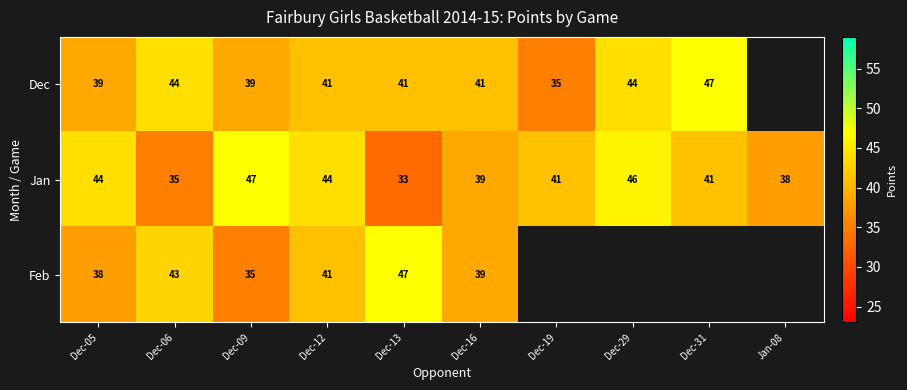

At which category is the sum across all series the highest?

Dec-12